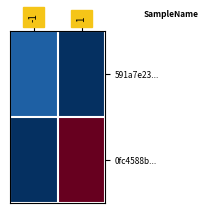

What is the total value across all series at 1?

33